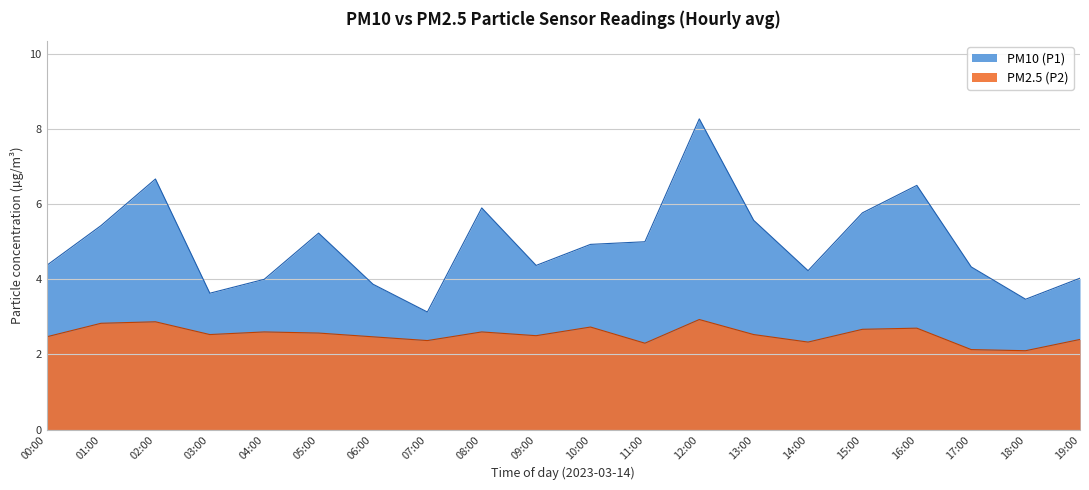

Which category has the lowest value in the PM2.5 (P2) series?

18:00